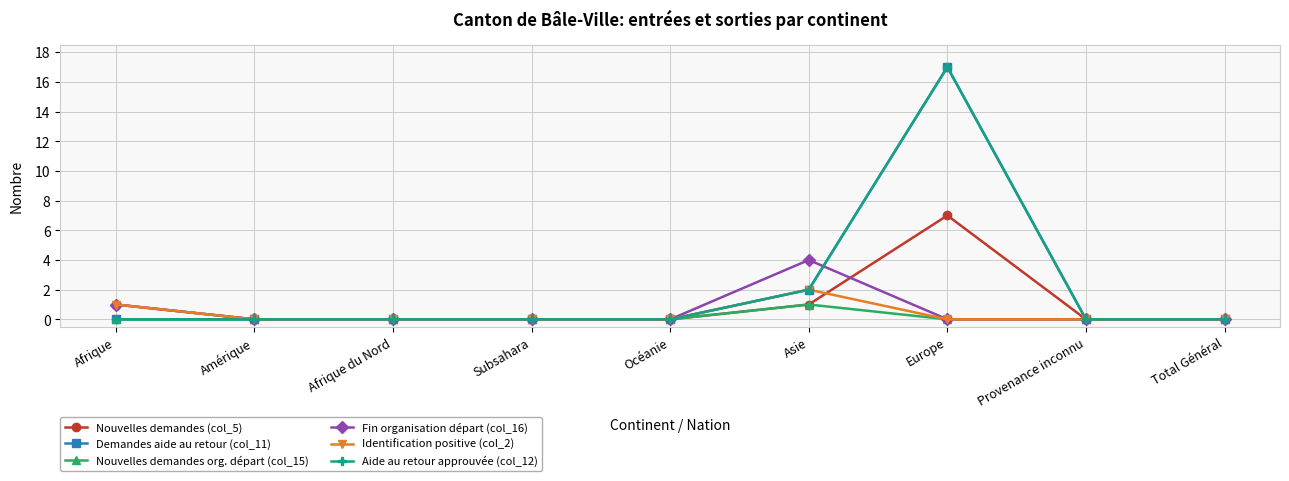

Does the chart have visible grid lines?

Yes